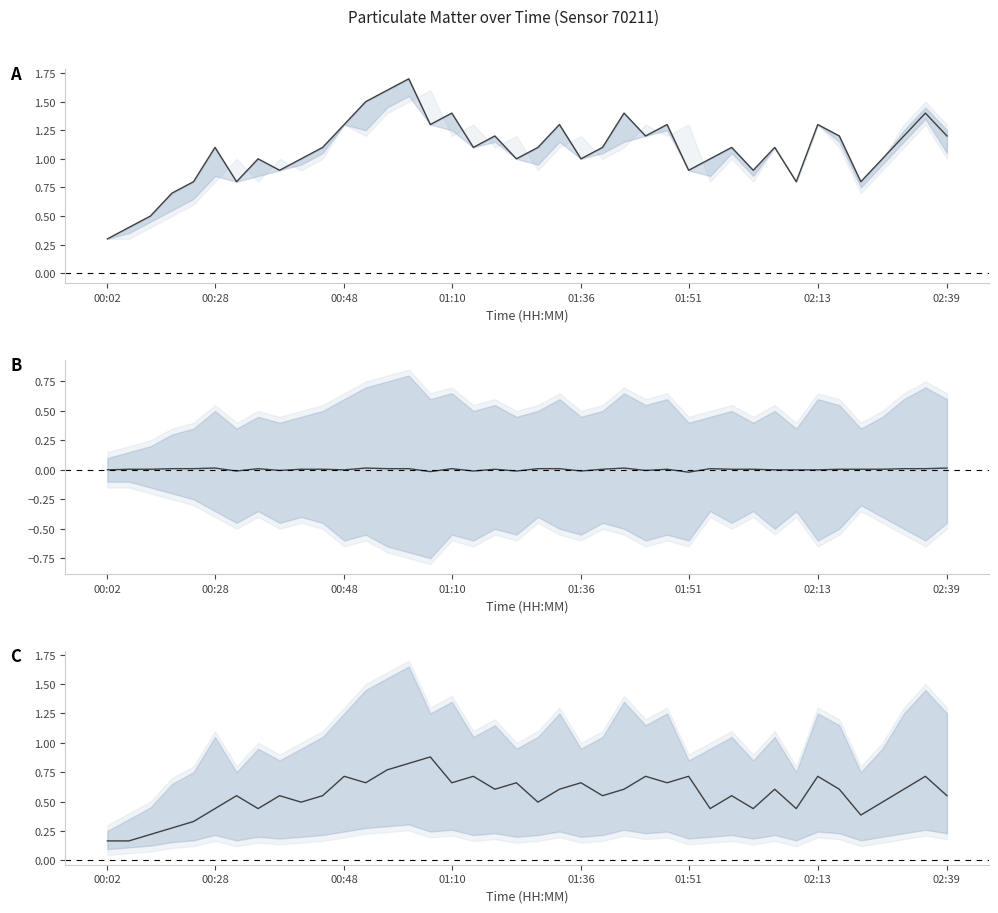

What is the spread (max minus min) of values at 02:13?

0.8